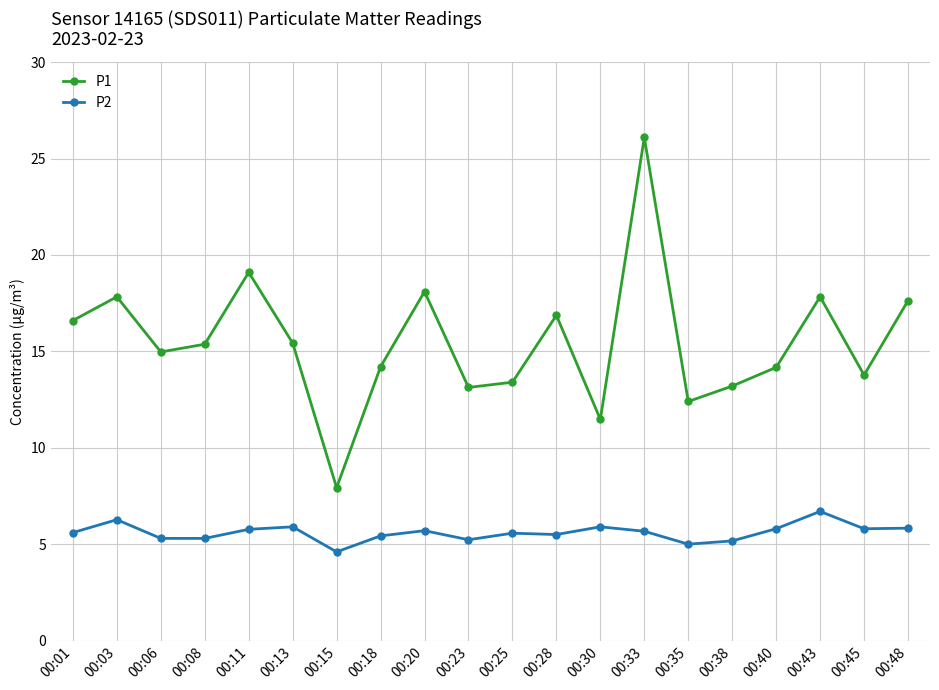

Which series changed the most between 00:06 and 00:33?

P1